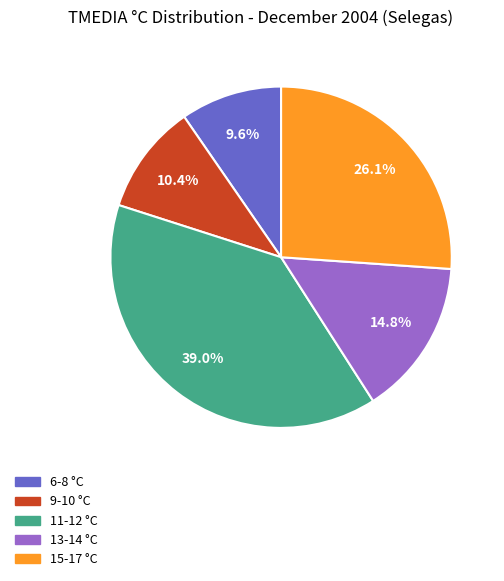

Does any single category account for the majority?

No